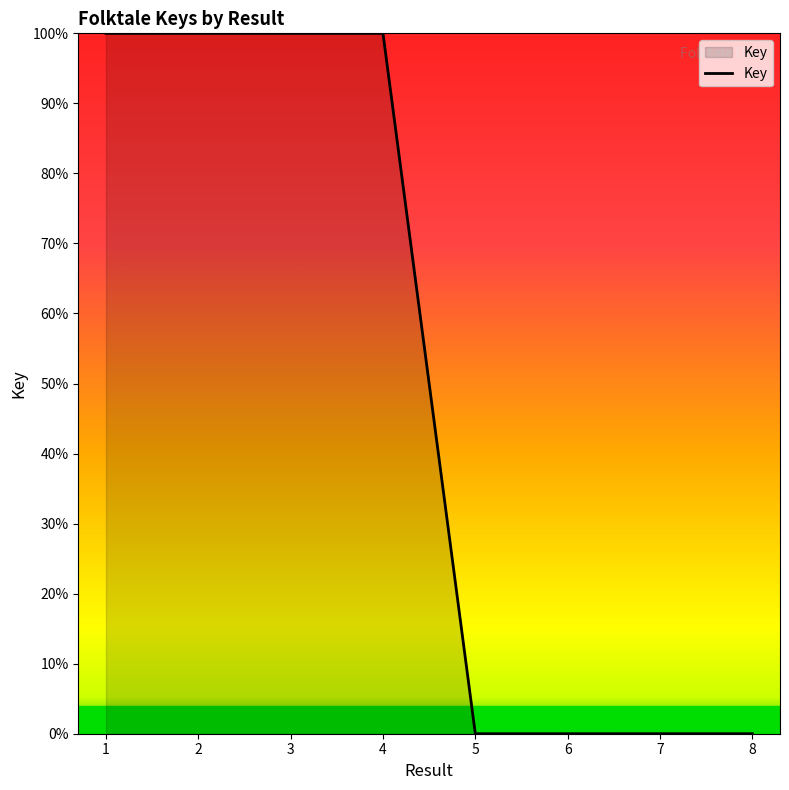

What is the maximum value shown in the chart?

100.0